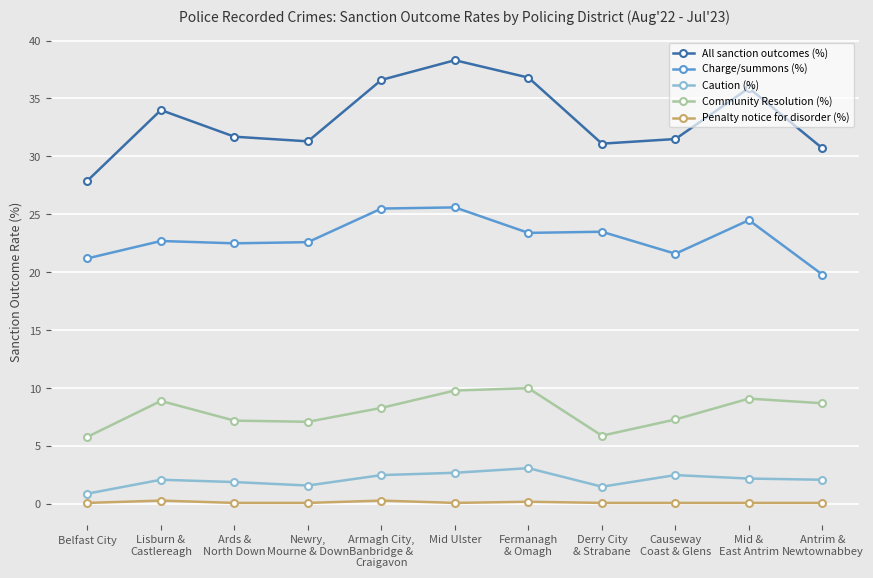

What is the value of the Charge/summons (%) point at the 2nd from the left?

22.7